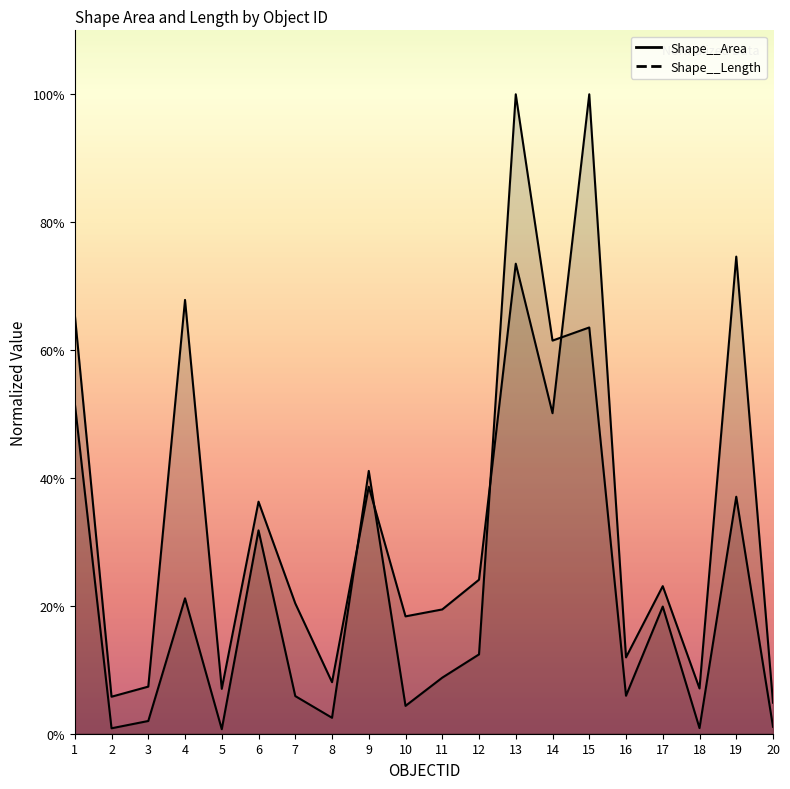

How many lines are shown in the chart?

2